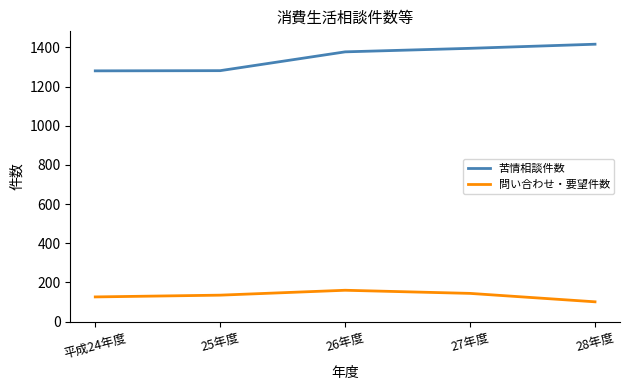

True or false: 問い合わせ・要望件数 and 苦情相談件数 intersect in this chart.

False